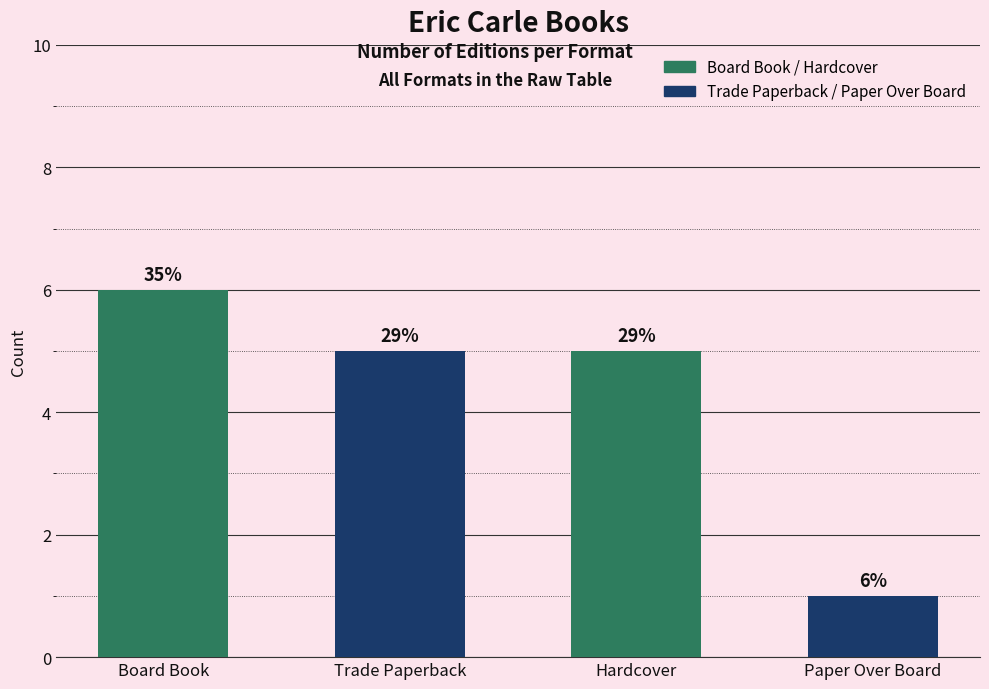

Are the bars horizontal?

No